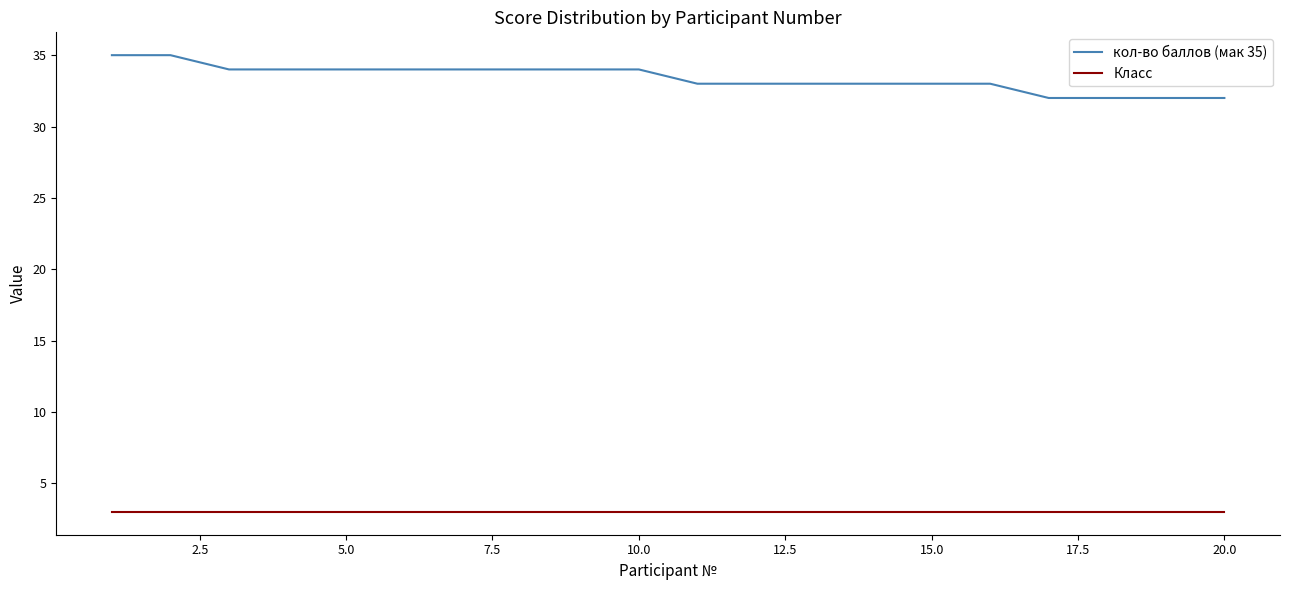

What is the greatest value displayed?

35